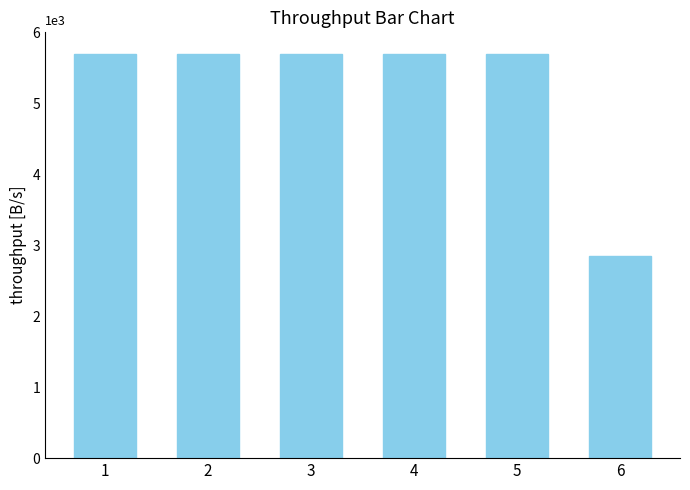

What is the minimum value shown in the chart?

2850